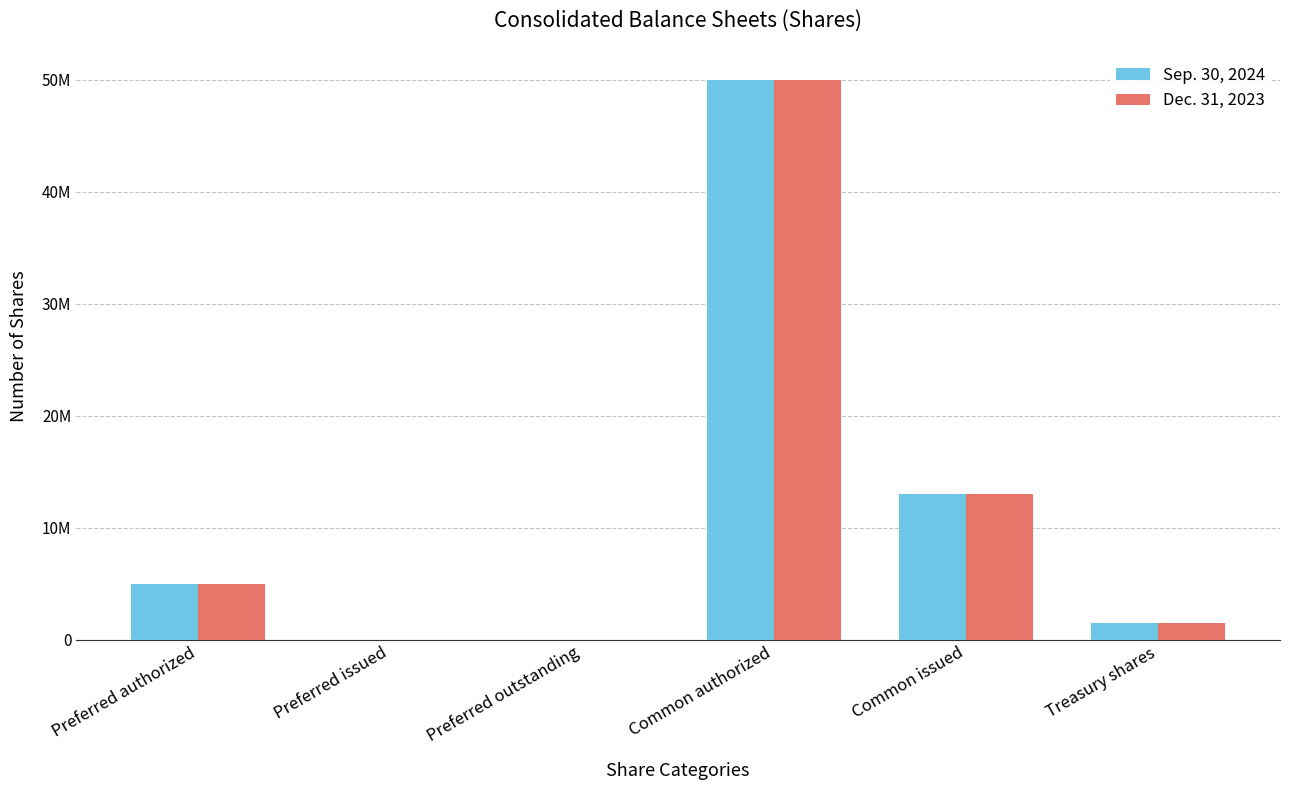

Which has a higher value, Common authorized or Preferred outstanding?

Common authorized